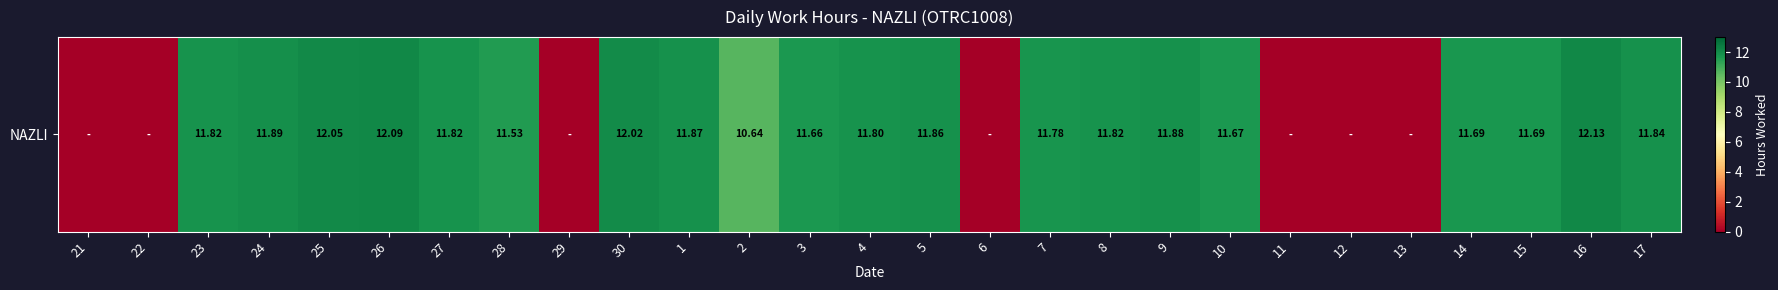

Reading right to left, extract all data points from this chart.

17=11.8	16=12.1	15=11.7	14=11.7	13=0.0	12=0.0	11=0.0	10=11.7	9=11.9	8=11.8	7=11.8	6=0.0	5=11.9	4=11.8	3=11.7	2=10.6	1=11.9	30=12.0	29=0.0	28=11.5	27=11.8	26=12.1	25=12.1	24=11.9	23=11.8	22=0.0	21=0.0